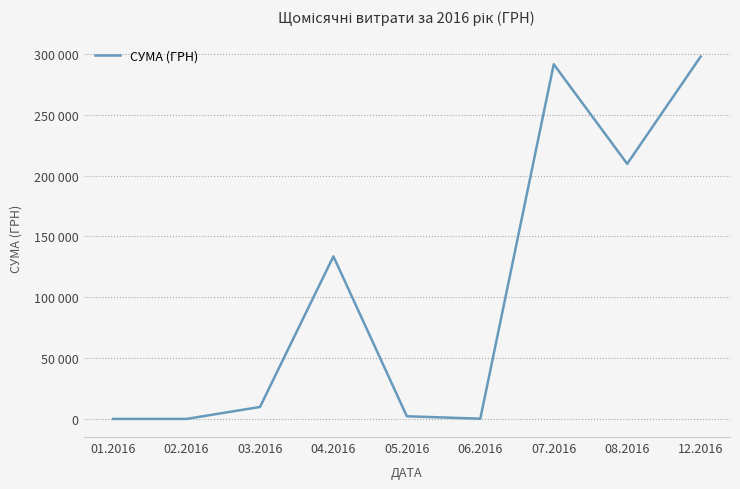

Reading left to right, what are all the values shown in this chart?

01.2016=0.0	02.2016=0.0	03.2016=9810.9	04.2016=133601.3	05.2016=2168.8	06.2016=180.0	07.2016=291469.7	08.2016=209644.6	12.2016=297743.9